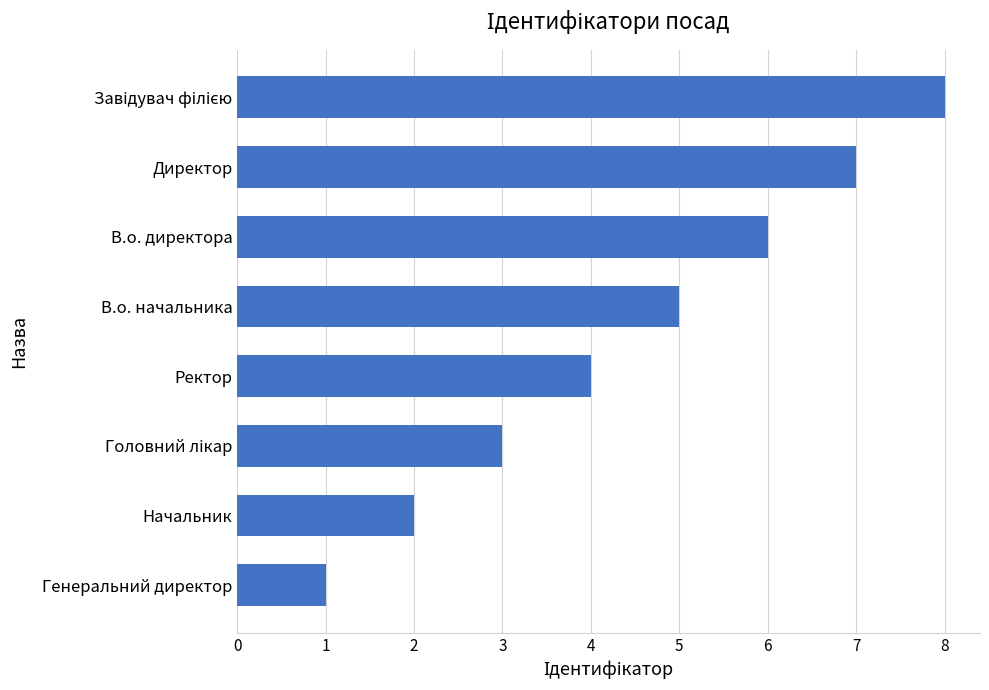

What is the difference between the maximum and minimum values?

7